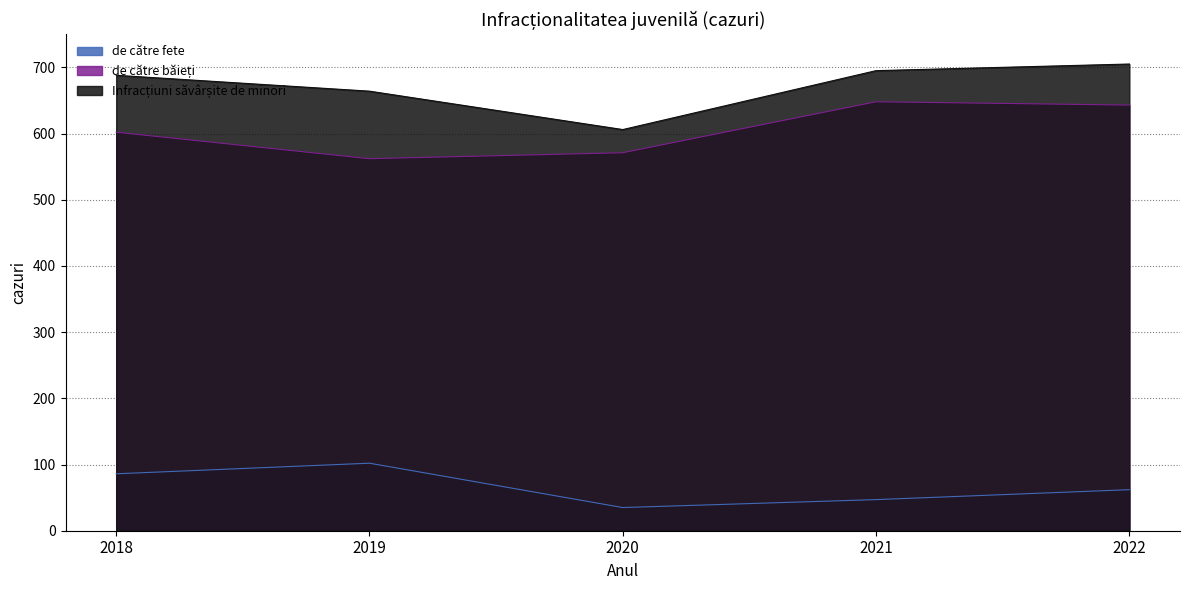

At which category does Infracțiuni săvârșite de minori reach its first local valley?

2020